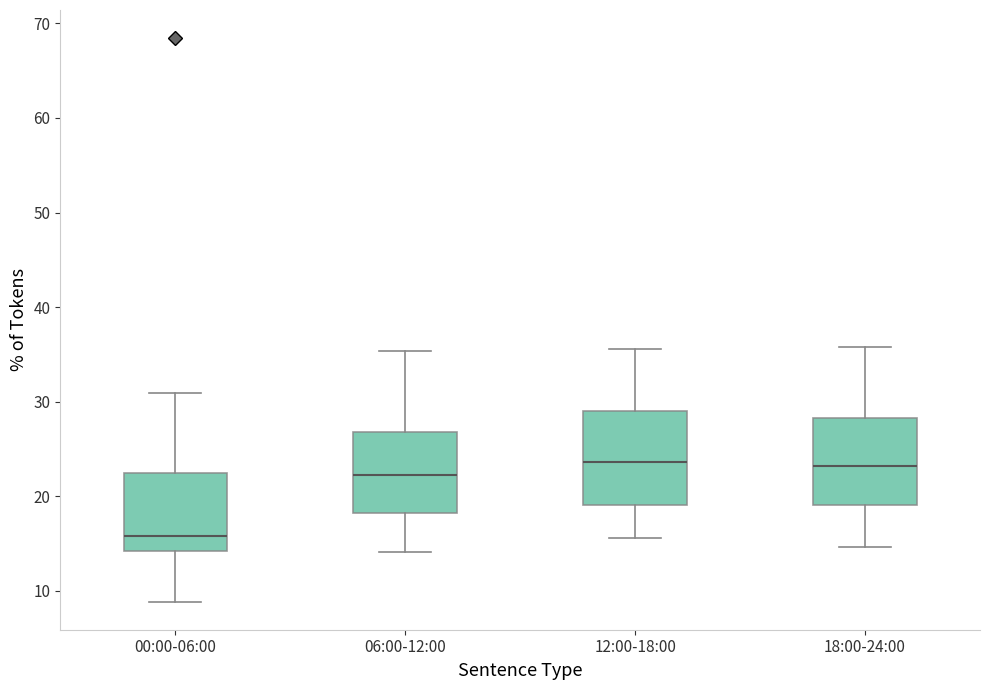

Where is the upper edge of the box for 18:00-24:00 on the y-axis? The values are not printed on the chart, so give them approximately, as read against the axis.

28